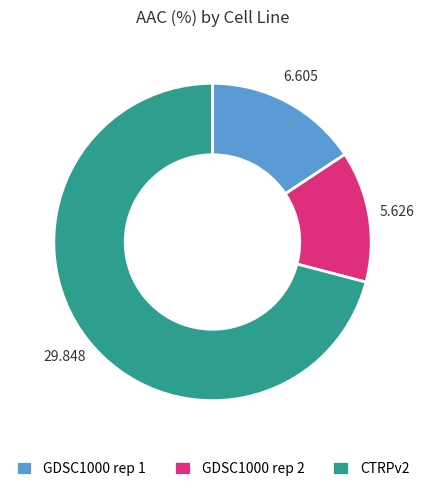

Is it true that CTRPv2 is 71% of the pie?

True